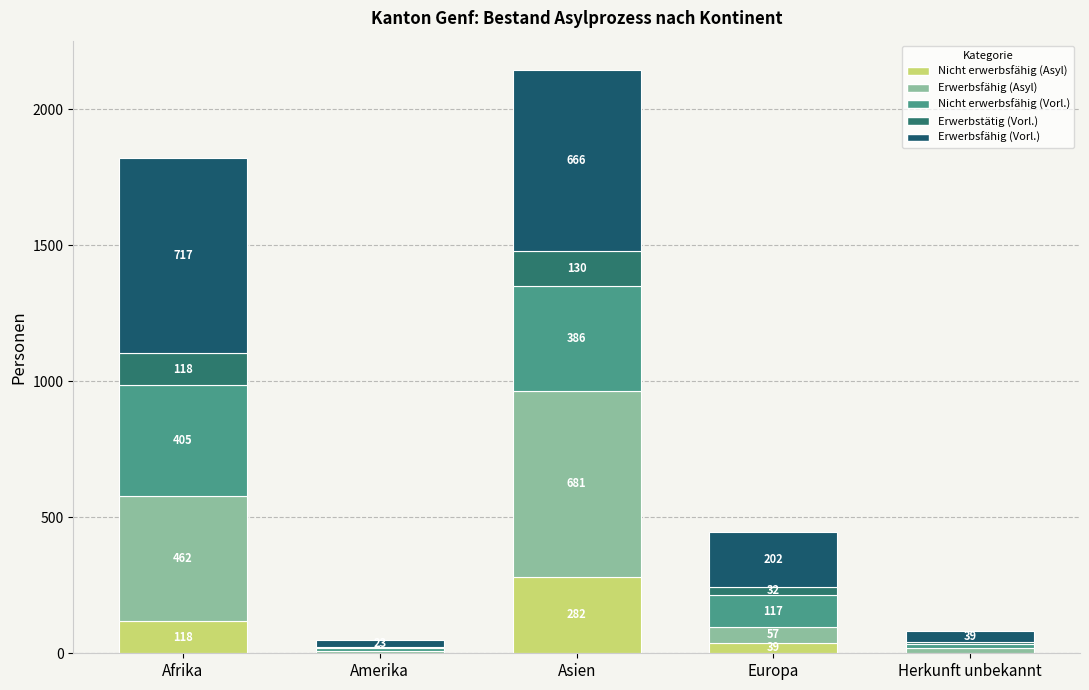

What is the difference between the maximum and minimum values in the Erwerbstätig (Vorl.) series?

125